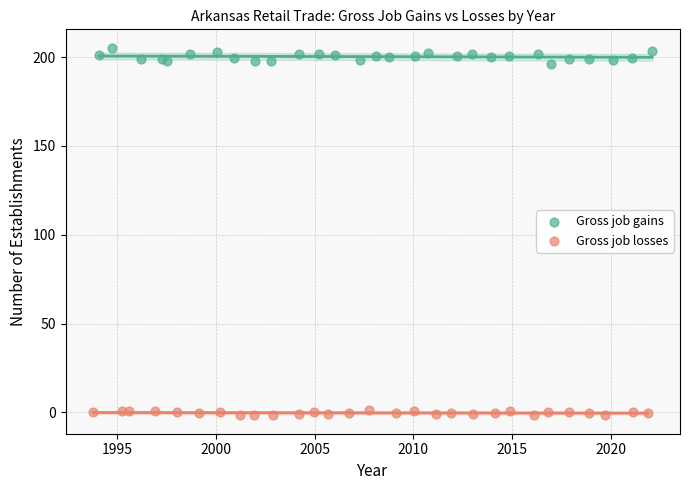

Which series has the largest Y range (max minus min)?

Gross job gains